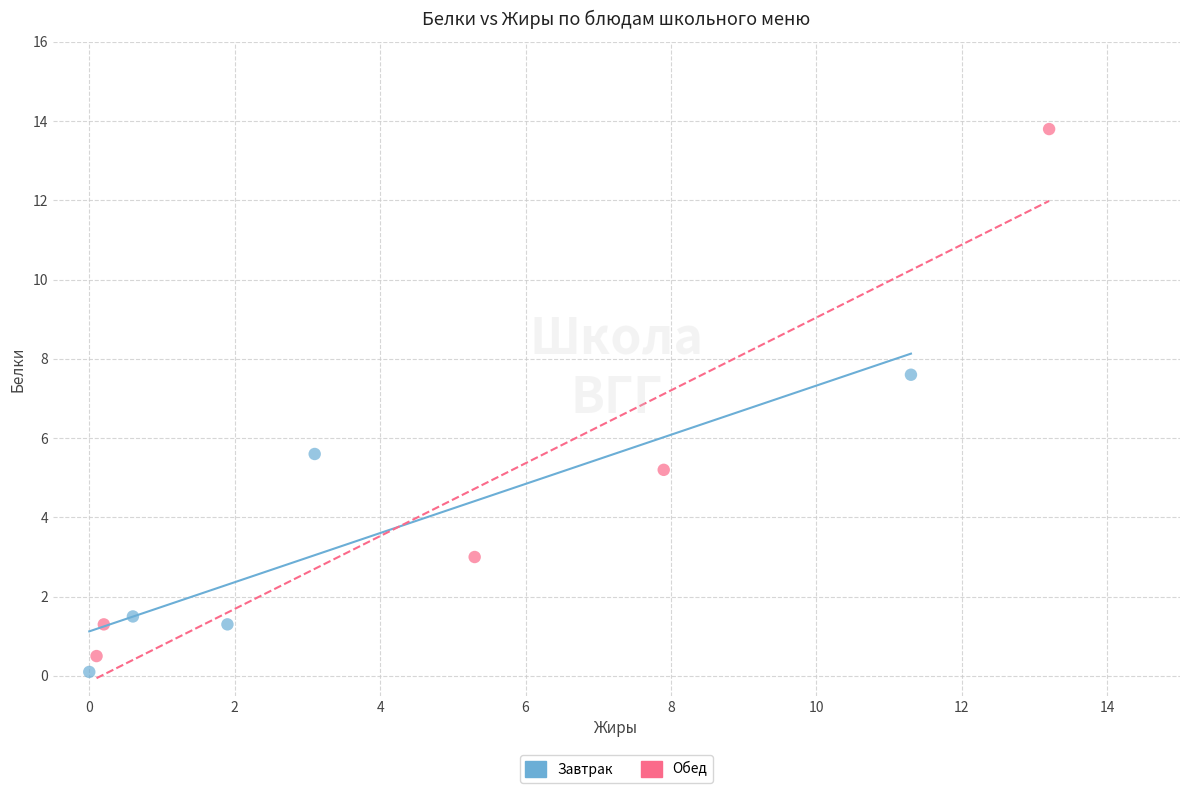

Which series has the widest spread of Y values?

Обед